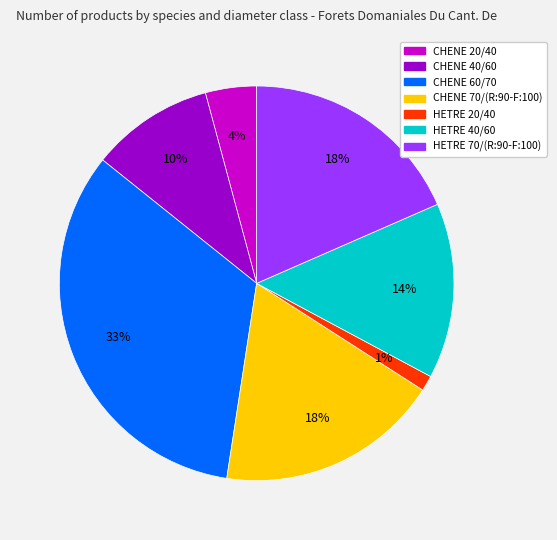

How many slices are in this pie chart?

7